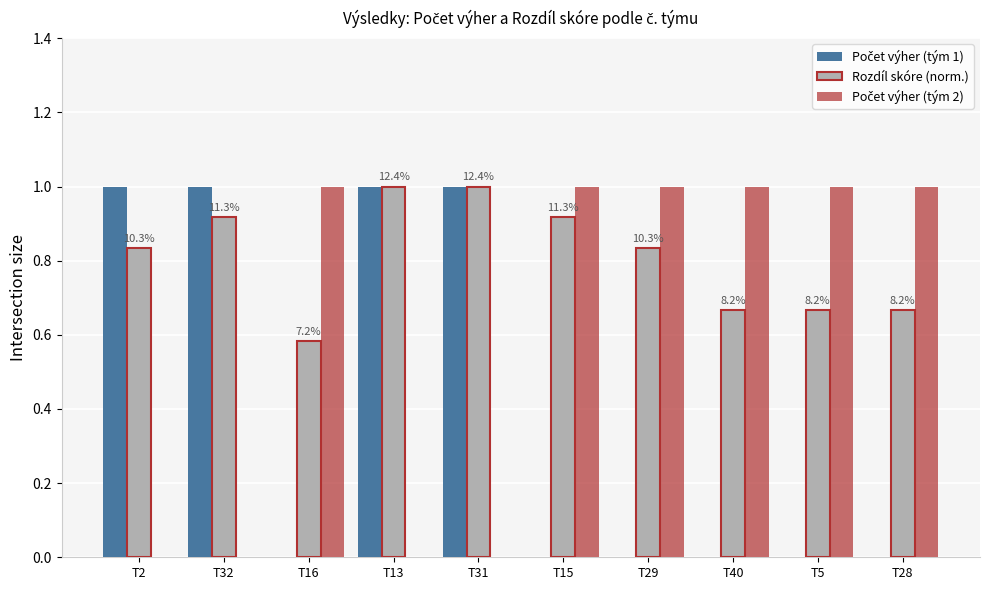

Which series changed the most between T2 and T31?

Rozdíl skóre (norm.)